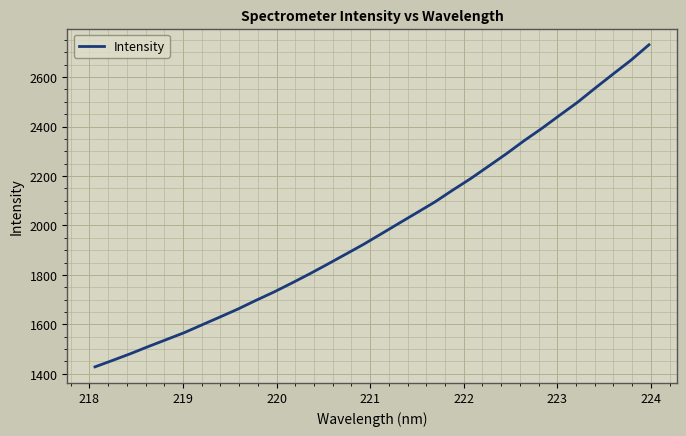

What is the sum of all values?

63744.7